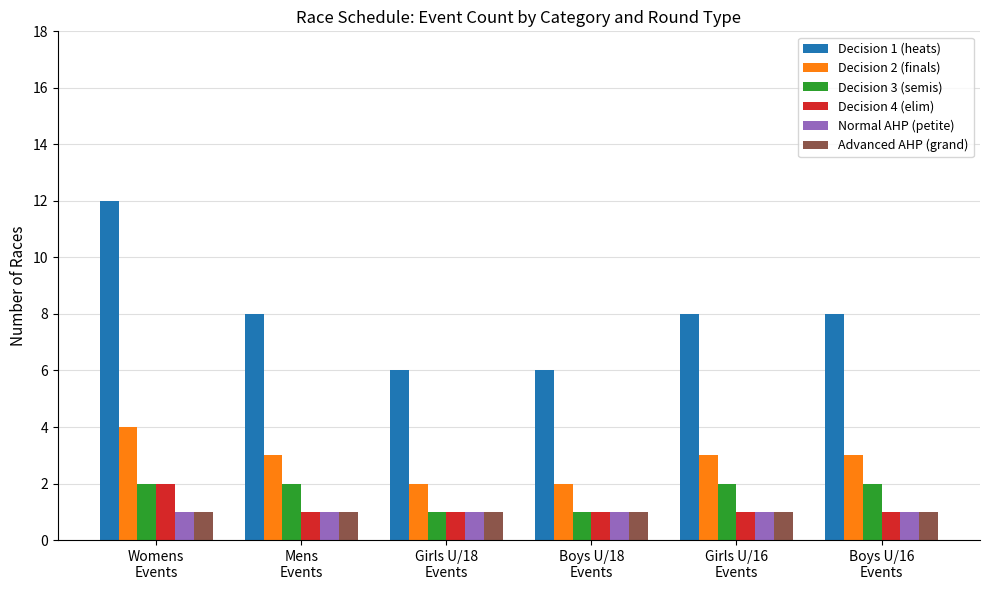

What position from the left is Womens
Events?

1